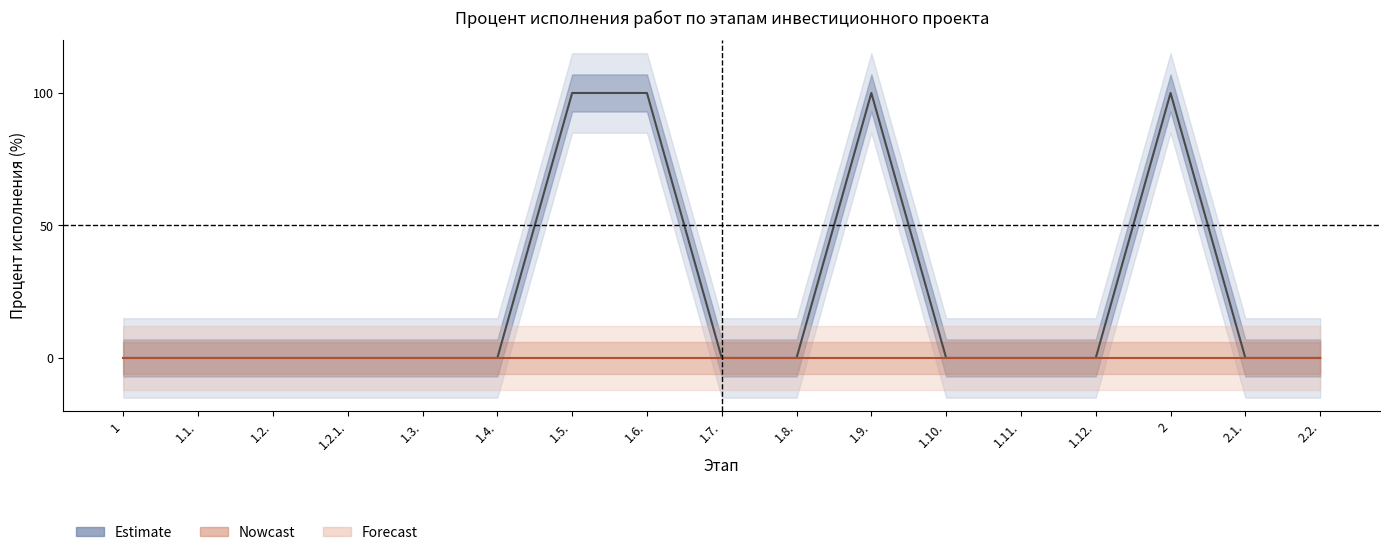

What is the sum of the Percent_total values at 2.1. and 1.9.?

100